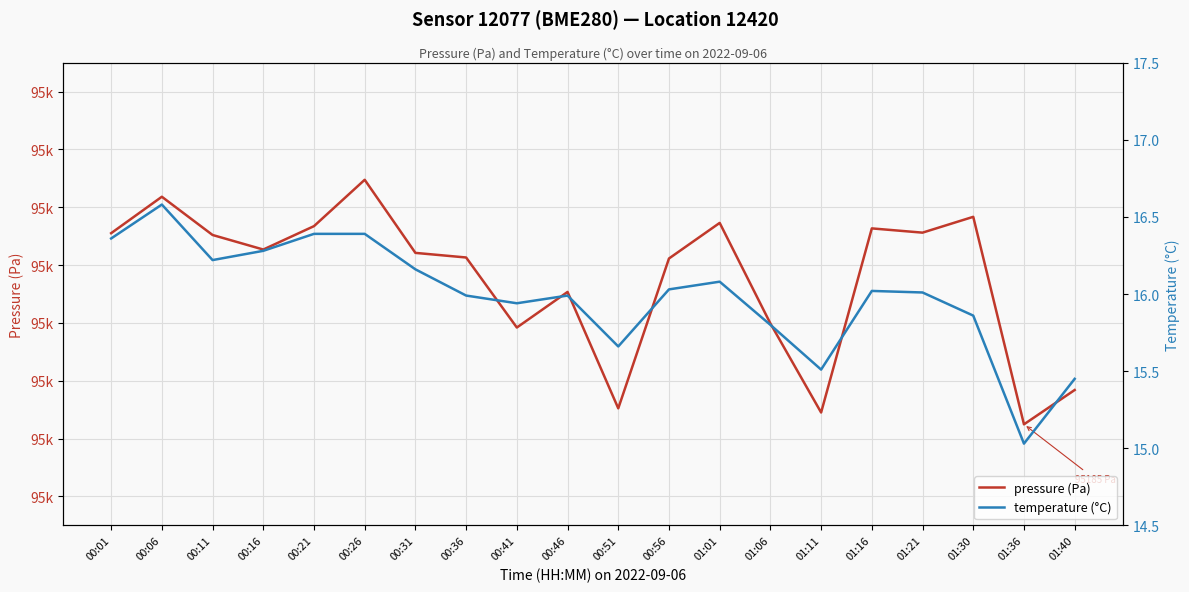

Where is the first local maximum for pressure (Pa)?

00:06